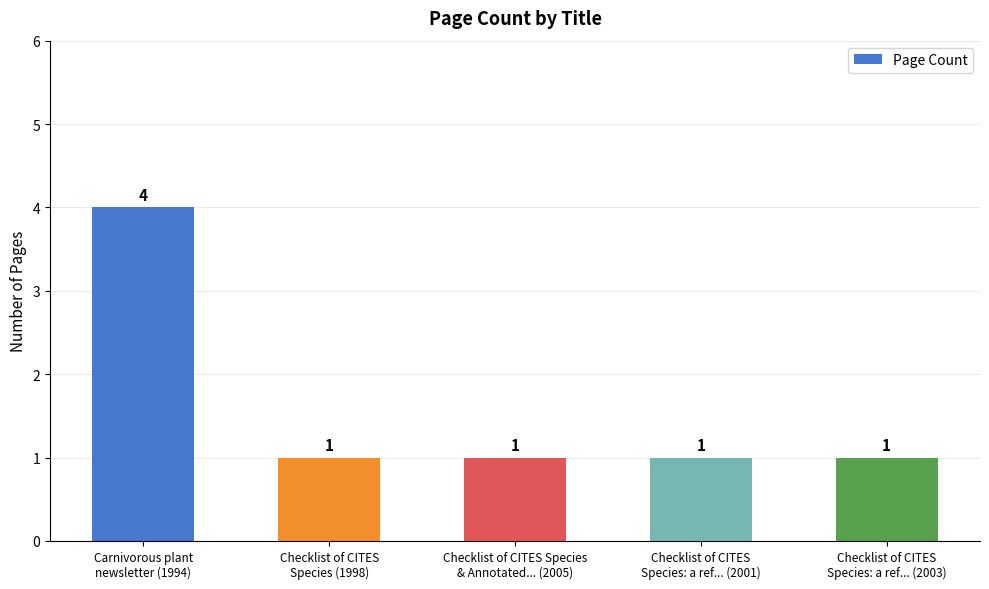

Which has a higher value, Carnivorous plant
newsletter (1994) or Checklist of CITES
Species: a ref... (2001)?

Carnivorous plant
newsletter (1994)